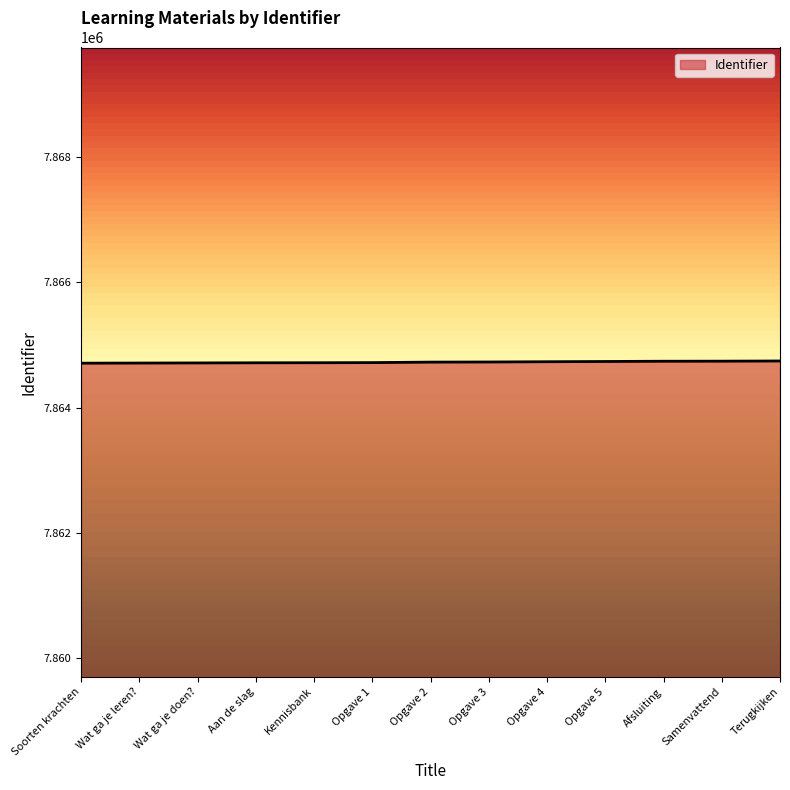

Approximately how many times larger is the value at Afsluiting compared to Samenvattend?

1.0